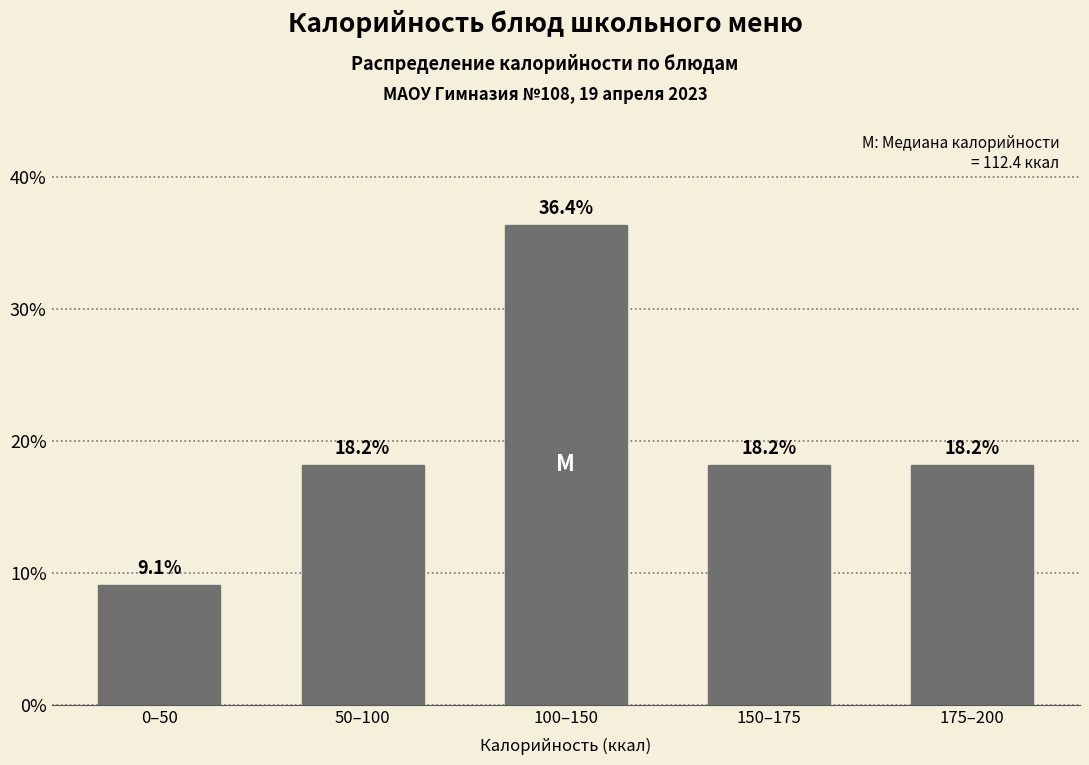

Reading left to right, extract all data points from this chart.

9.1	18.2	36.4	18.2	18.2